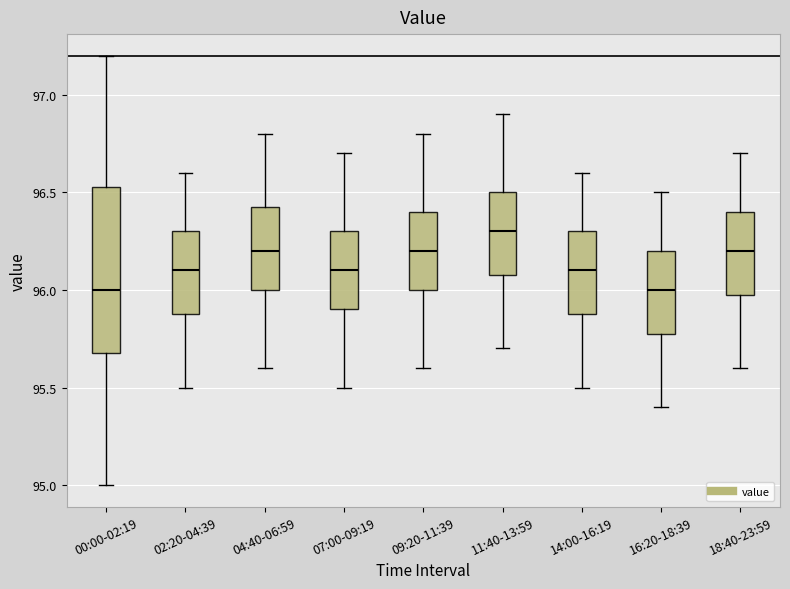

Reading left to right, read every box against the y-axis: the position of its median line, the range the box covers, and the ends of its whiskers. The values are not printed on the chart, so give them approximately, as read against the axis.

00:00-02:19: median 96.00, box 95.70 to 96.55, whiskers 95.00 to 97.20
02:20-04:39: median 96.10, box 95.90 to 96.30, whiskers 95.50 to 96.60
04:40-06:59: median 96.20, box 96.00 to 96.45, whiskers 95.60 to 96.80
07:00-09:19: median 96.10, box 95.90 to 96.30, whiskers 95.50 to 96.70
09:20-11:39: median 96.20, box 96.00 to 96.40, whiskers 95.60 to 96.80
11:40-13:59: median 96.30, box 96.10 to 96.50, whiskers 95.70 to 96.90
14:00-16:19: median 96.10, box 95.90 to 96.30, whiskers 95.50 to 96.60
16:20-18:39: median 96.00, box 95.80 to 96.20, whiskers 95.40 to 96.50
18:40-23:59: median 96.20, box 96.00 to 96.40, whiskers 95.60 to 96.70